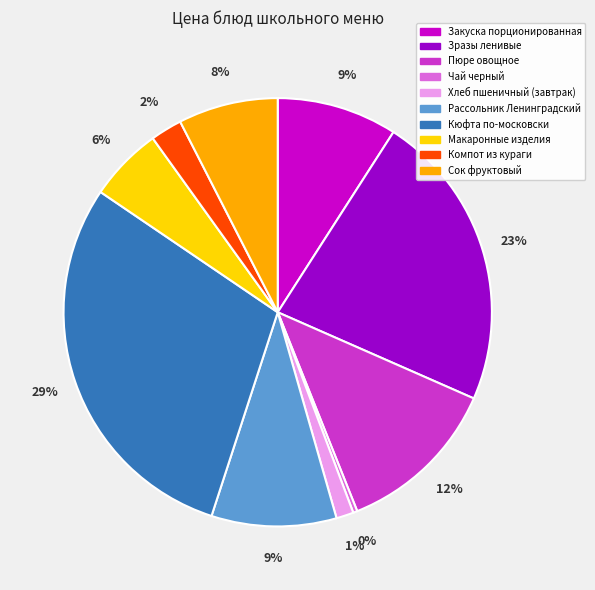

Count the number of slices in the pie.

10